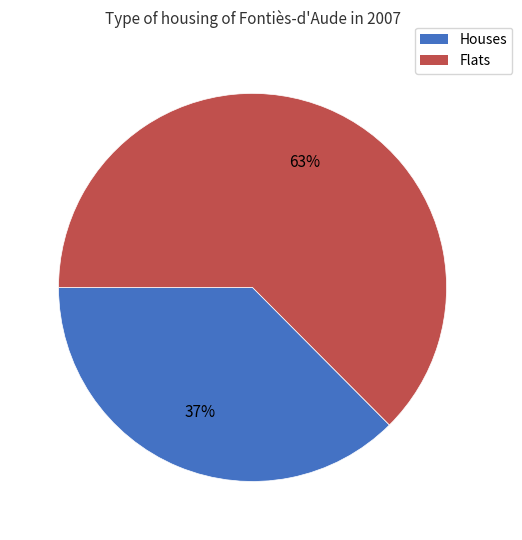

To the nearest percent, what is the average slice percentage?

50%